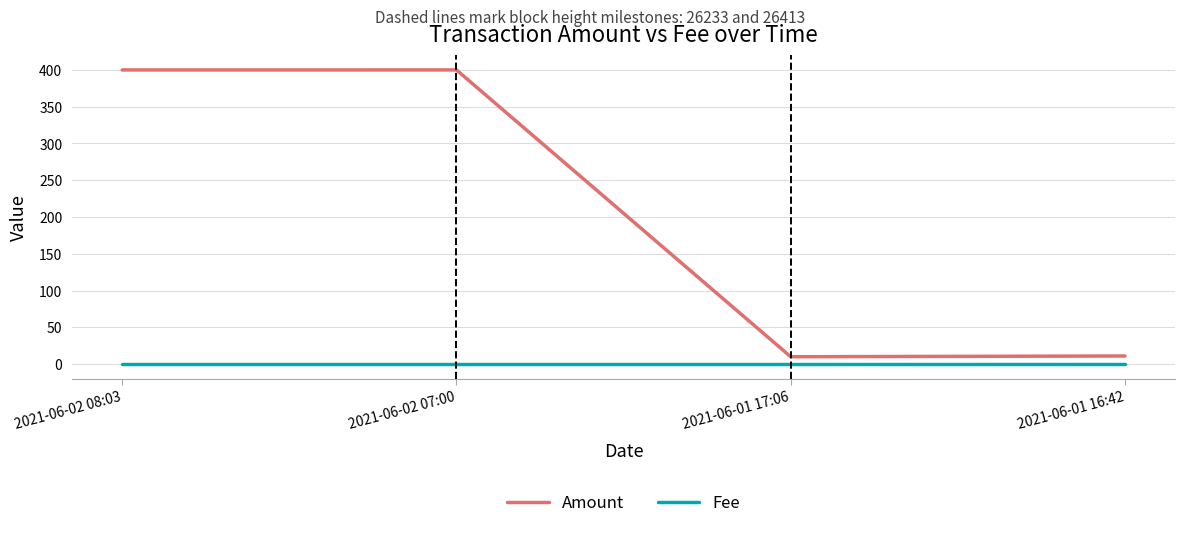

What is the difference between the second highest and second lowest values in the Amount series?

389.0